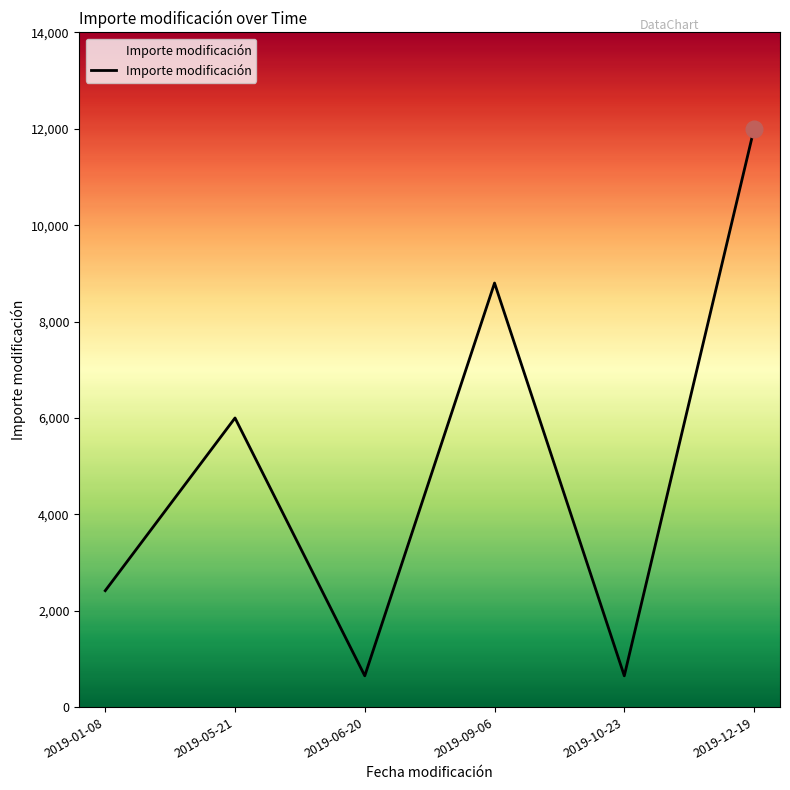

How many distinct data groups are displayed?

1